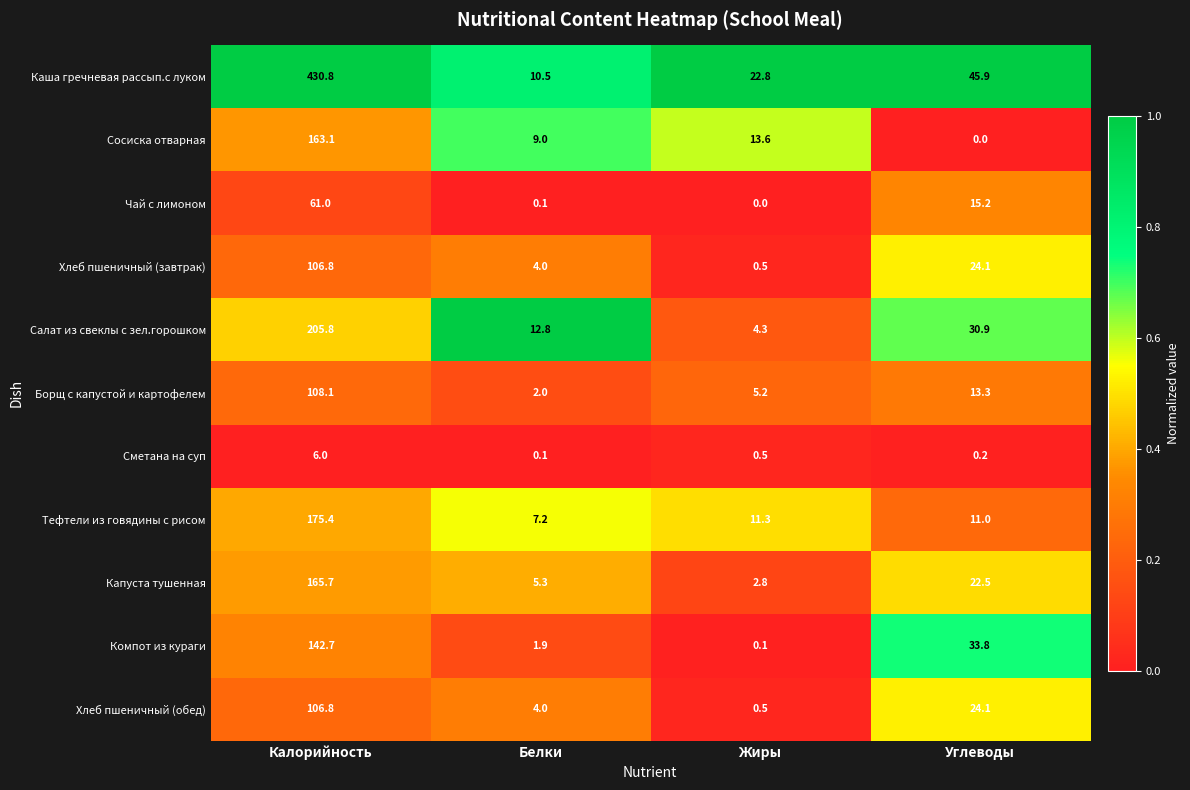

What is the average value of the Сосиска отварная series?

46.4